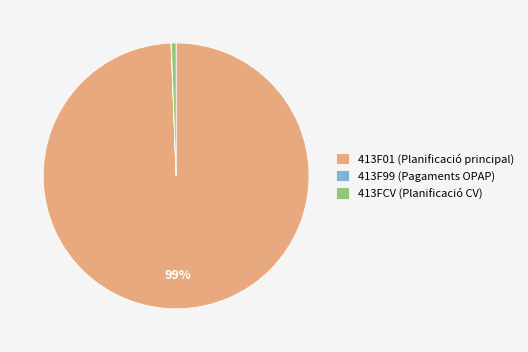

Combined, do 413F01 (Planificació principal) and 413FCV (Planificació CV) account for over 50%?

Yes